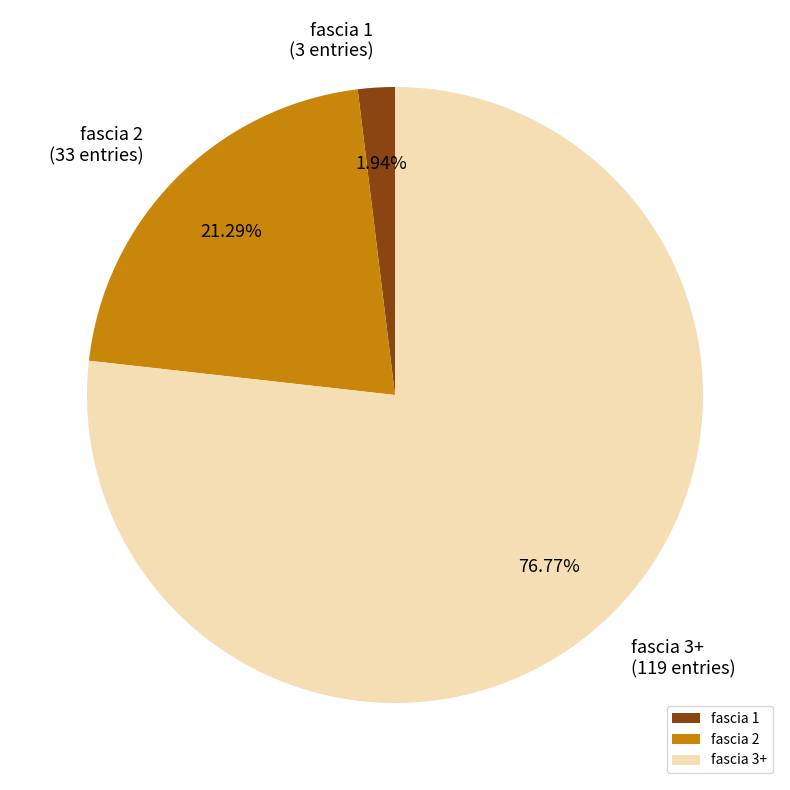

To the nearest percent, what is the difference between the largest and smallest slice percentages?

75%